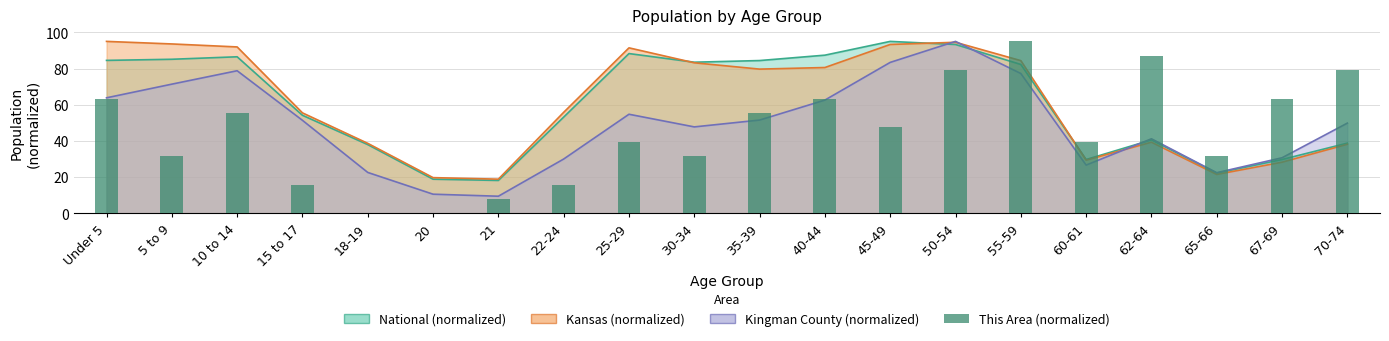

The value at 30-34 is 6.9. True or false?

False